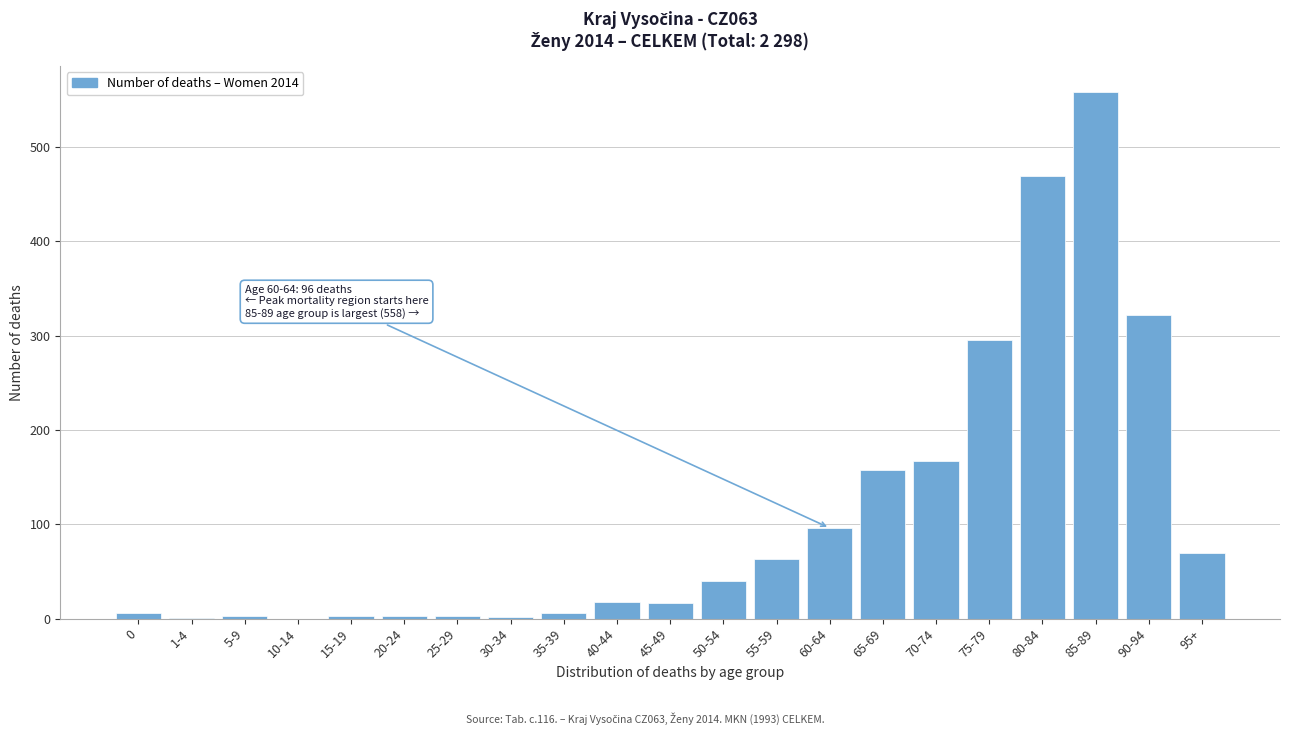

Where is the data nearest to the value 279?

75-79